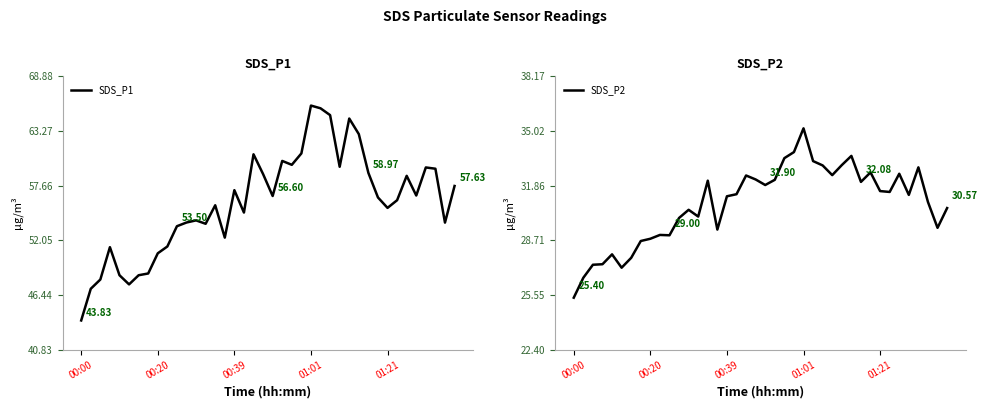

In SDS_P1, how many points are lower than both neighbors (excluding endpoints)?

10